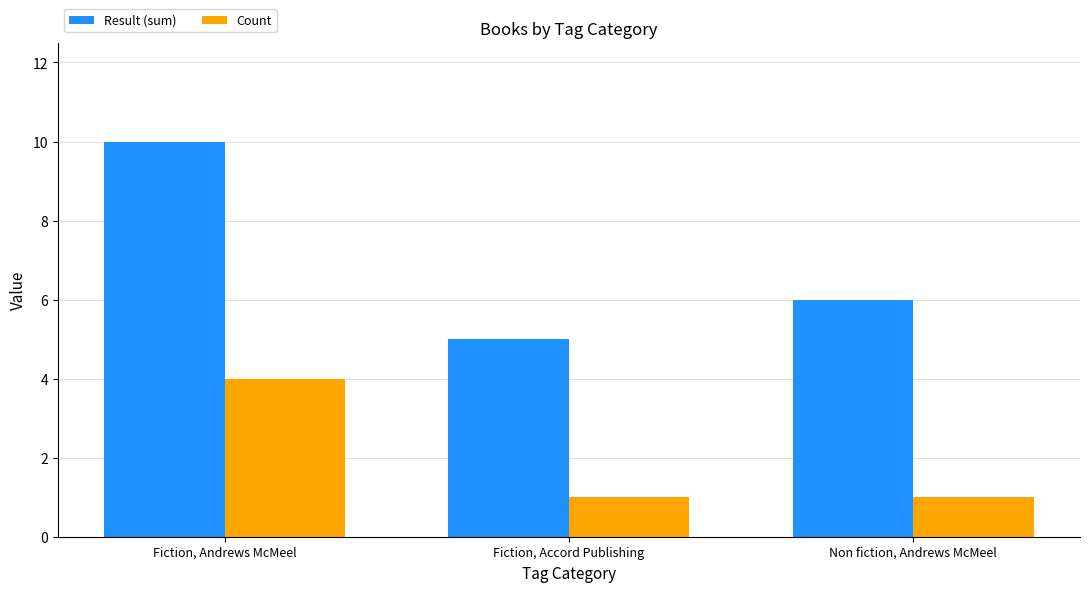

Rank the series by their maximum value, from highest to lowest.

Result (sum), Count